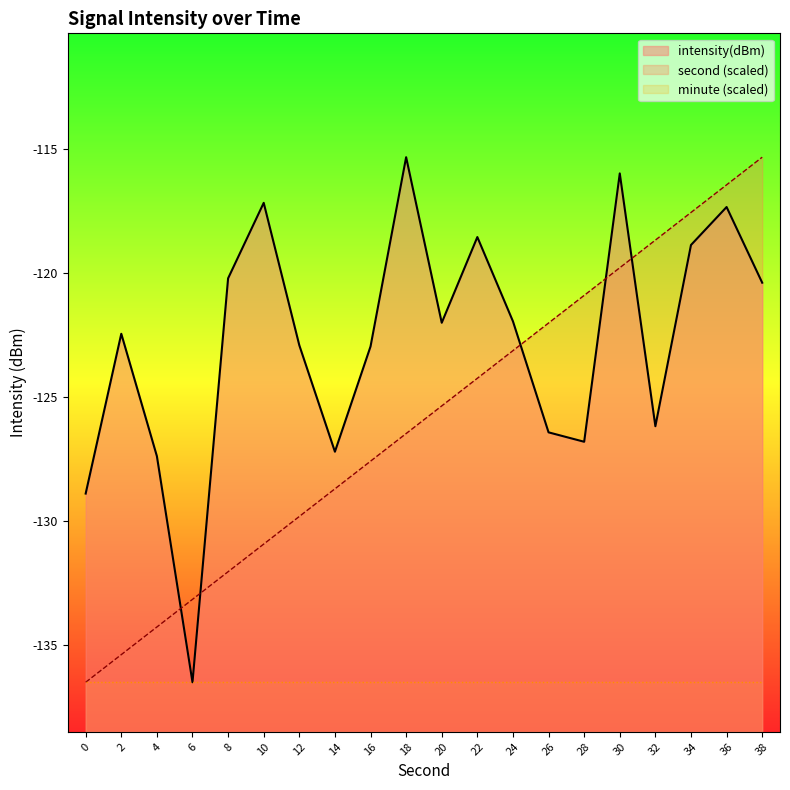

Which series has the largest range (max minus min)?

intensity(dBm)